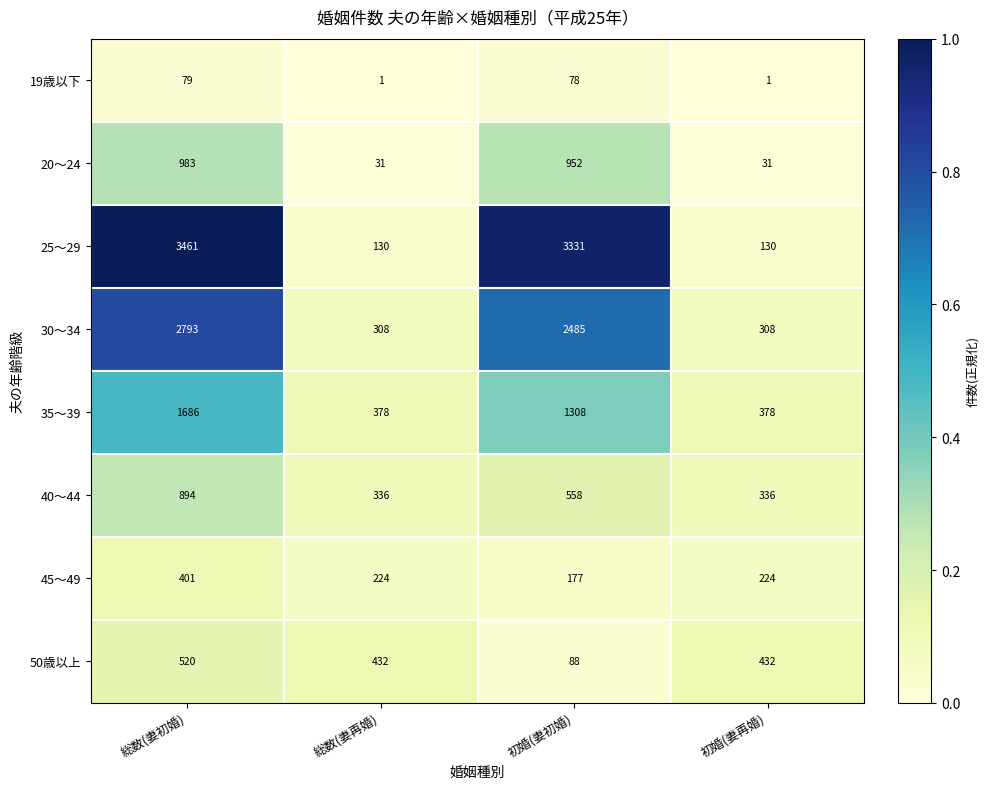

What is the greatest value displayed?

3461